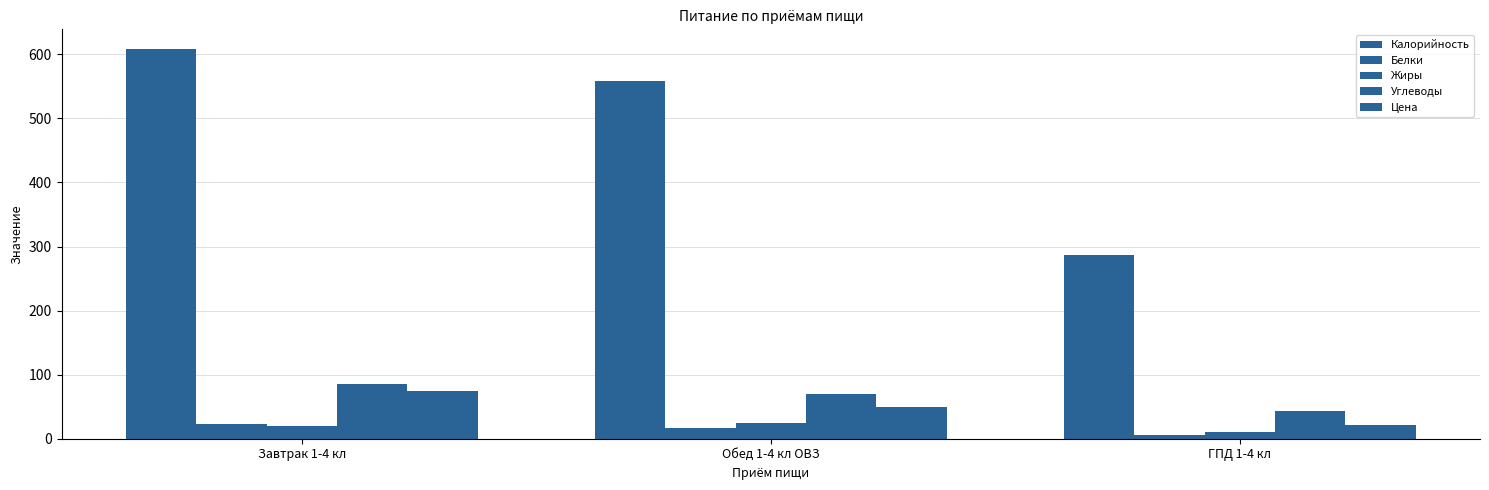

What is the average value of the Белки series?

15.1